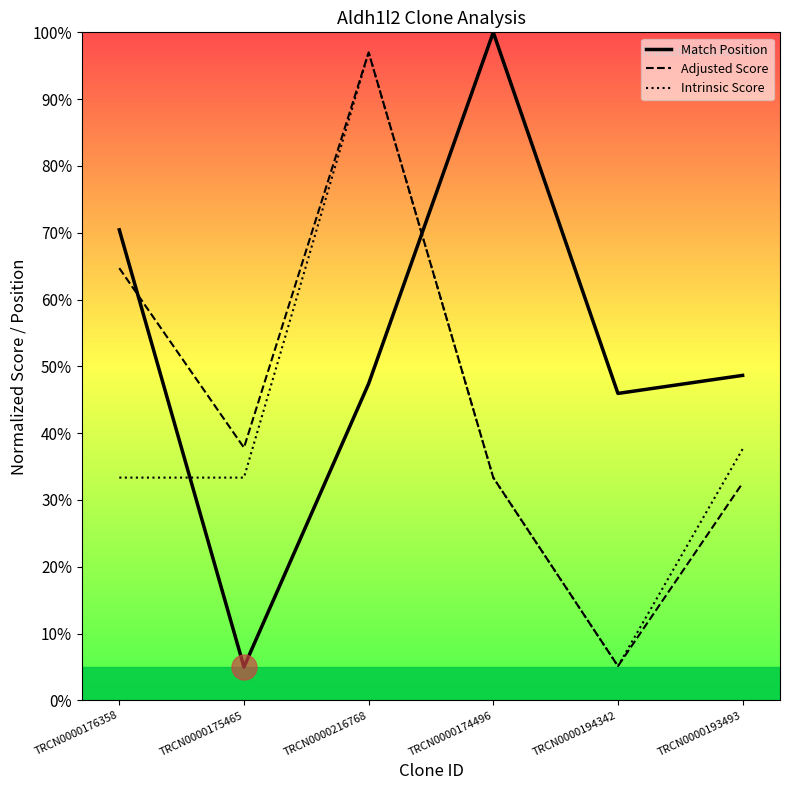

The Intrinsic Score series shows 57.8 at TRCN0000216768. True or false?

False